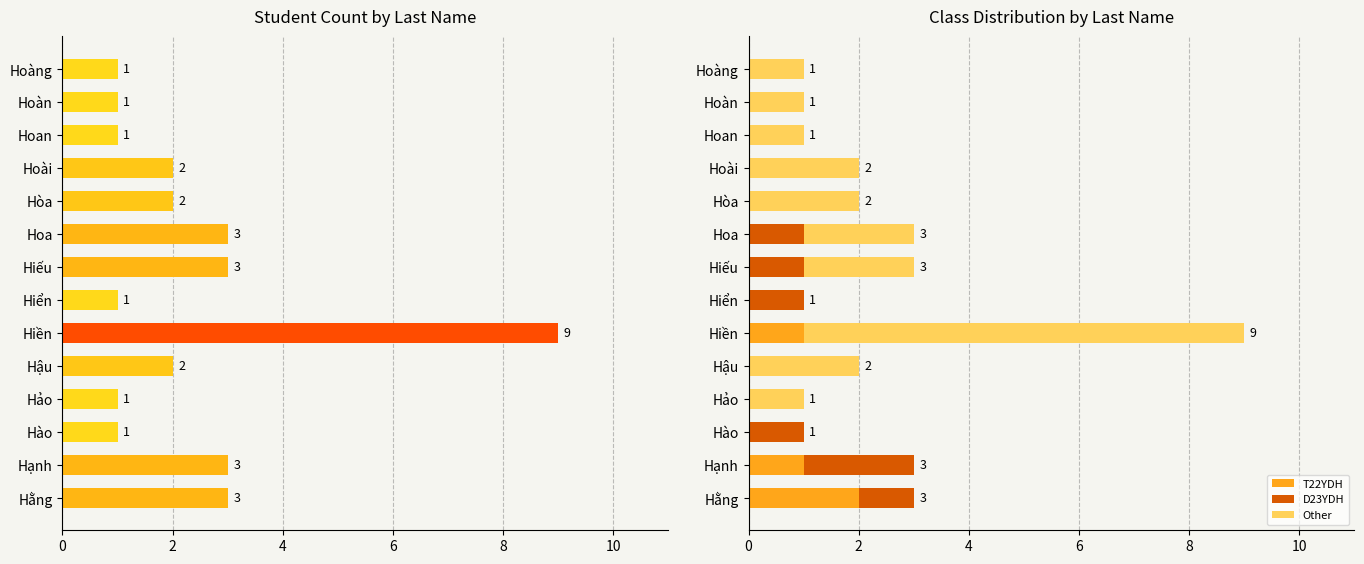

Which series has the largest total across all categories?

Count